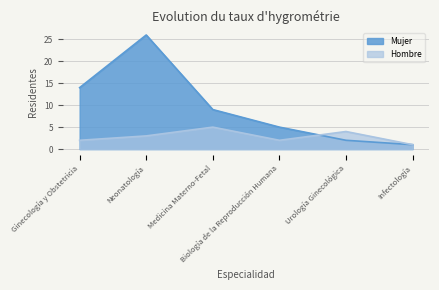

How many data points in Mujer are above 9?

2